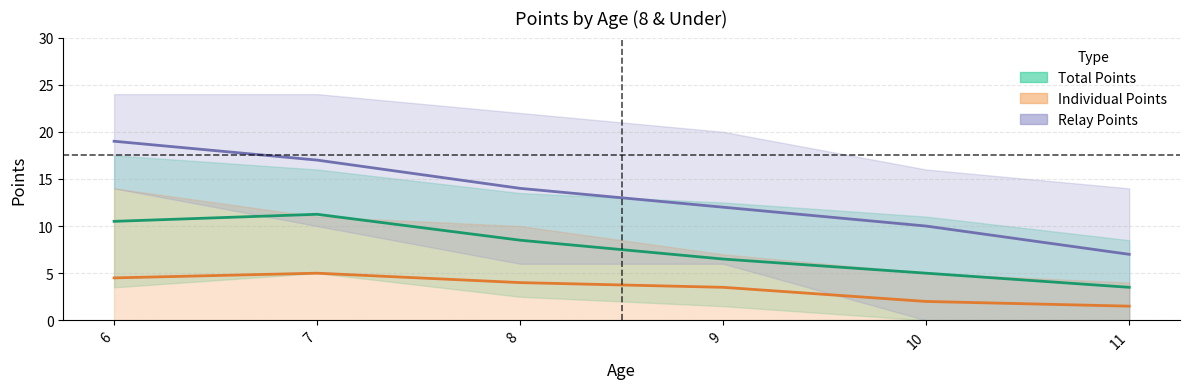

What is the difference between the maximum and minimum values in the Individual Points (mean) series?

3.5